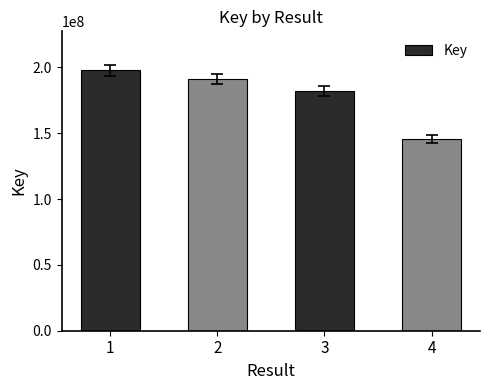

What is the minimum value shown in the chart?

145870345